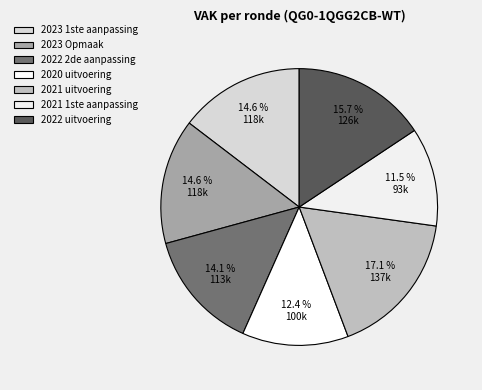

Which slice is the largest?

2021 uitvoering